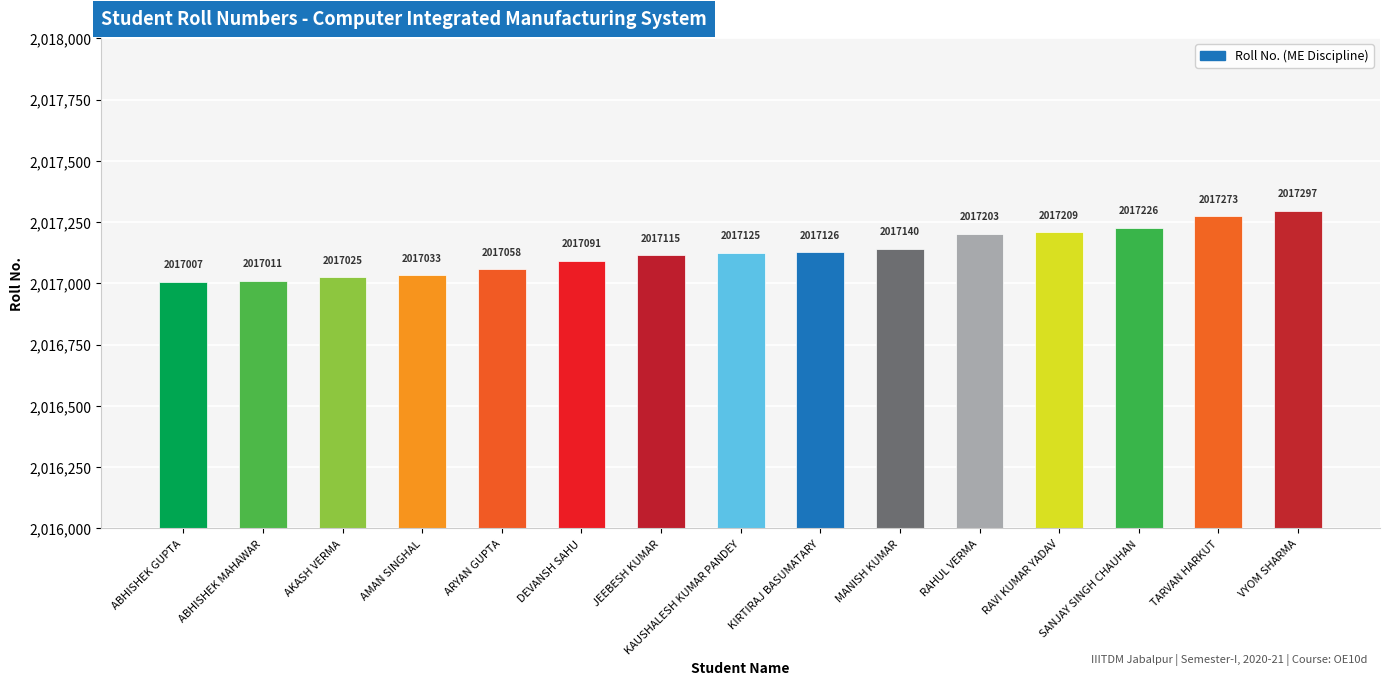

Where is the data nearest to the value 2017152?

MANISH KUMAR